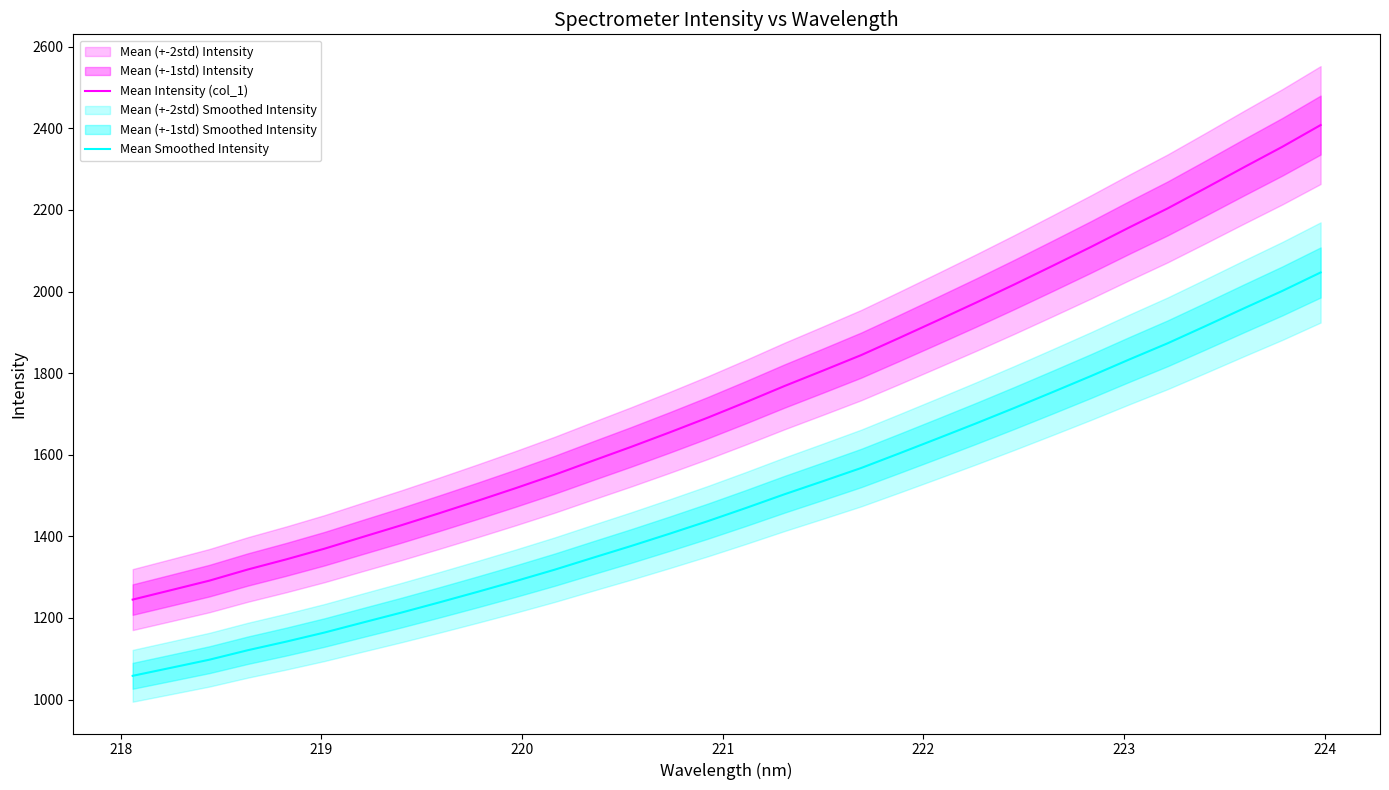

How many values in the Mean Intensity (col_1) series exceed 1729?

16